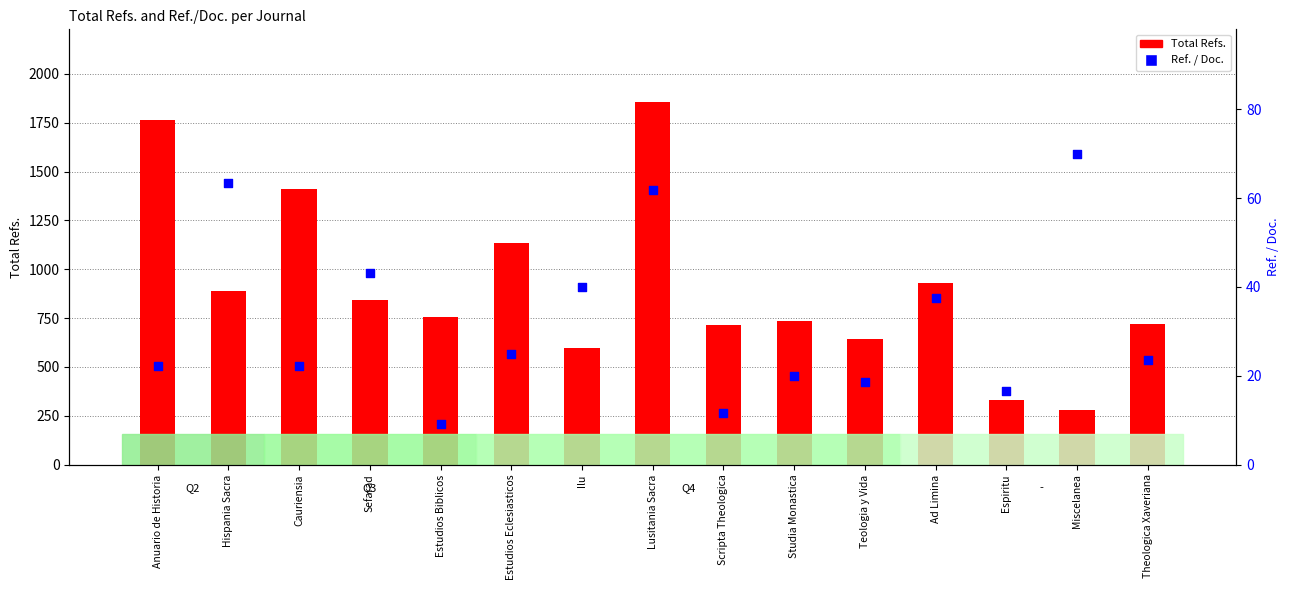

What are all the series names shown in the legend?

Total Refs., Ref. / Doc.